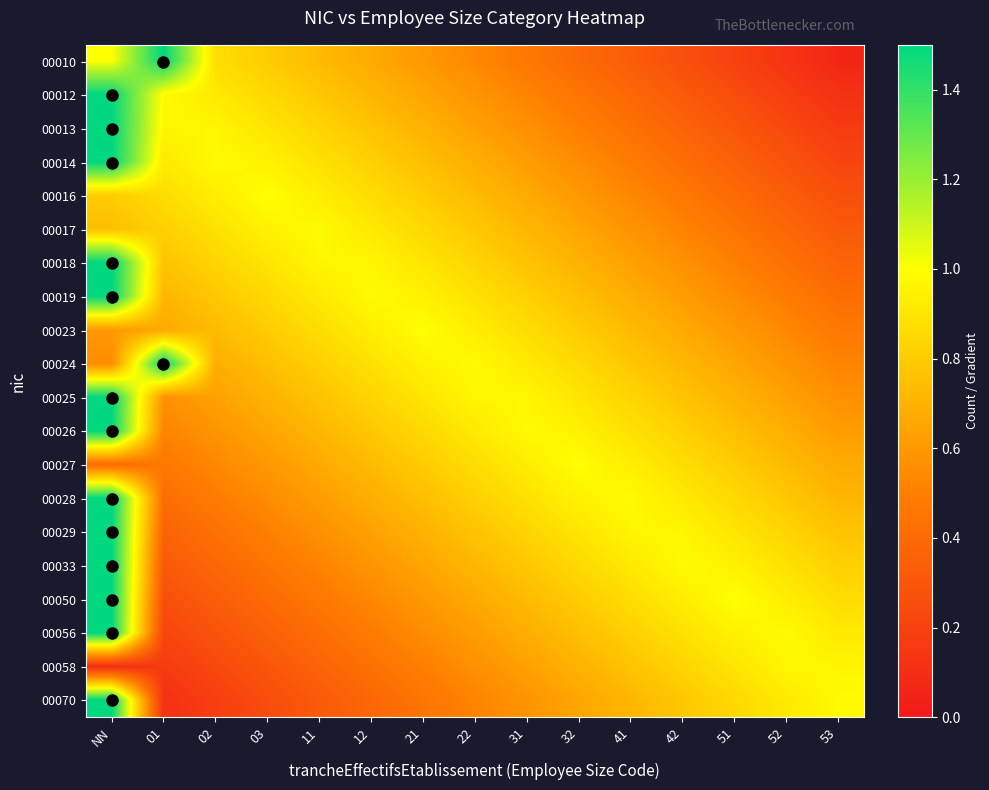

List the series in order of their peak value, highest first.

00010, 00012, 00013, 00014, 00018, 00019, 00024, 00025, 00026, 00028, 00029, 00033, 00050, 00056, 00070, 00016, 00023, 00027, 00017, 00058